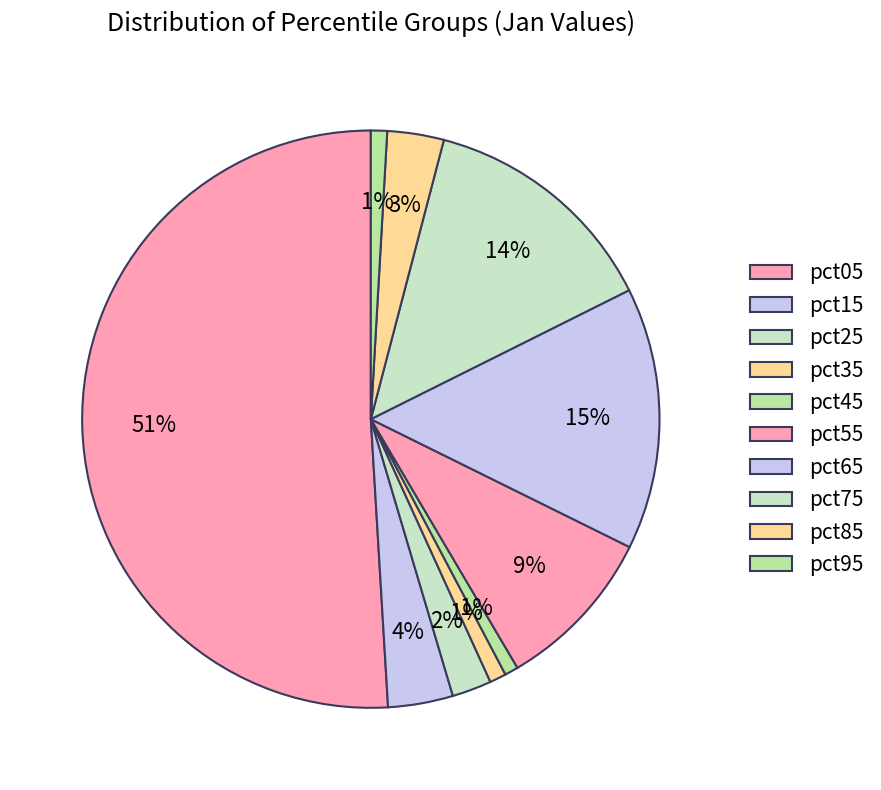

The pct85 slice represents 1% of the pie. True or false?

False